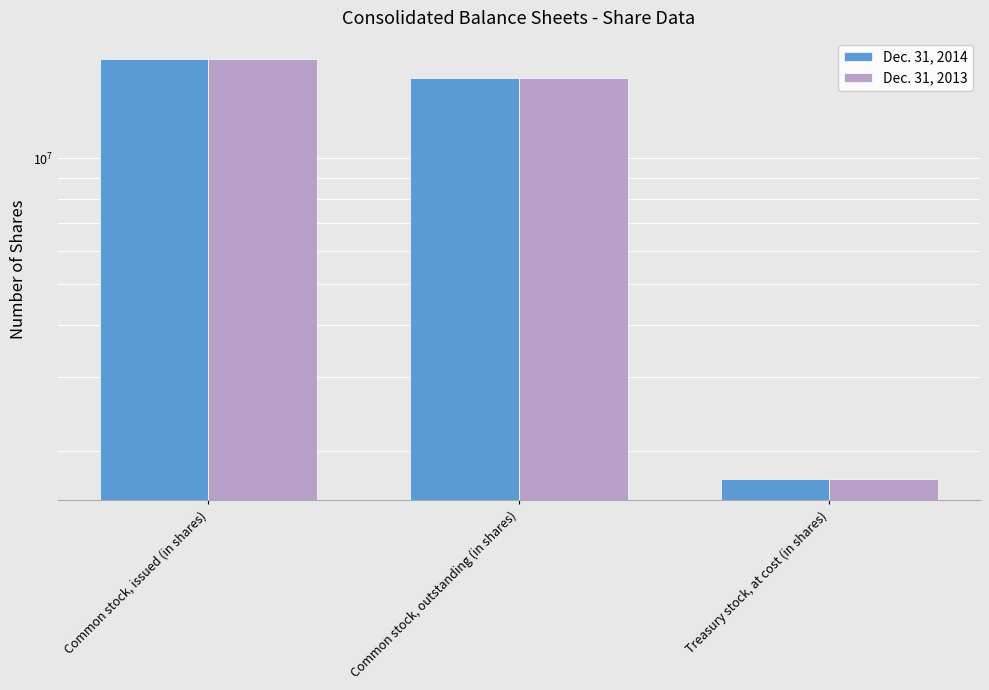

What is the value of the Dec. 31, 2013 bar at the 3rd from the left?

1708109